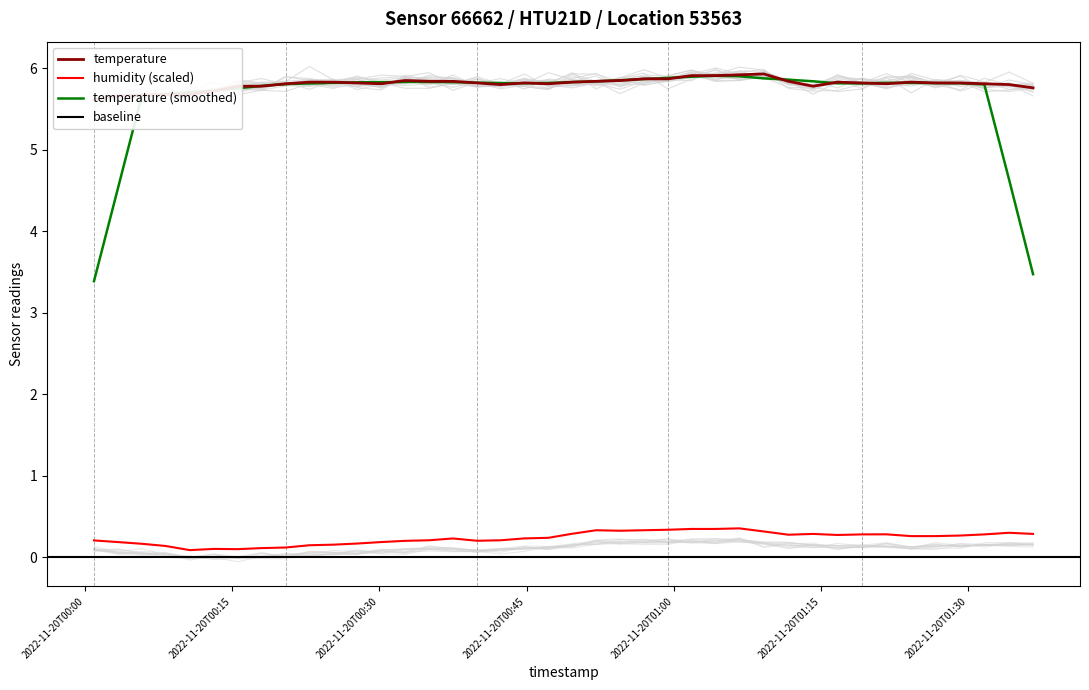

Which series has the largest total across all categories?

temperature